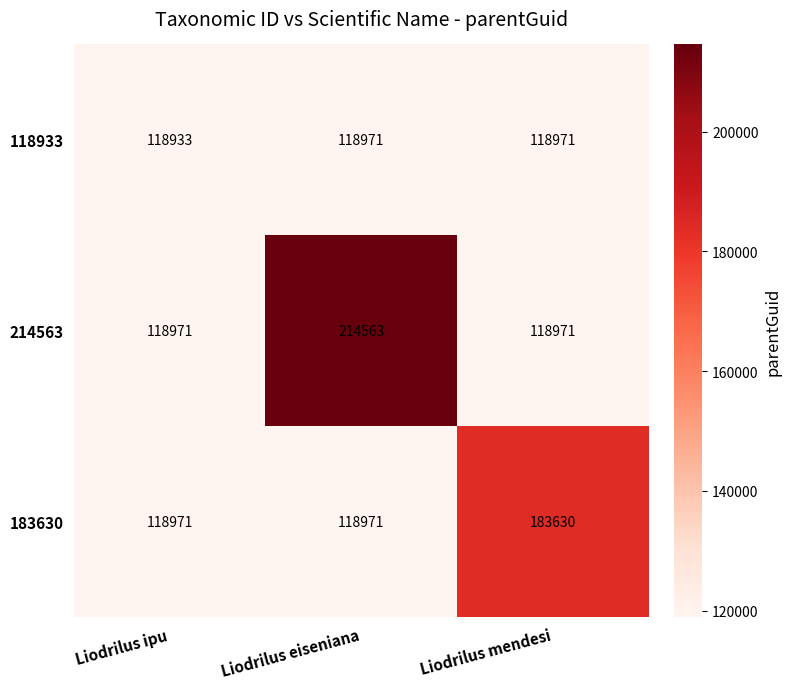

Which category has the highest value across all series?

Liodrilus eiseniana